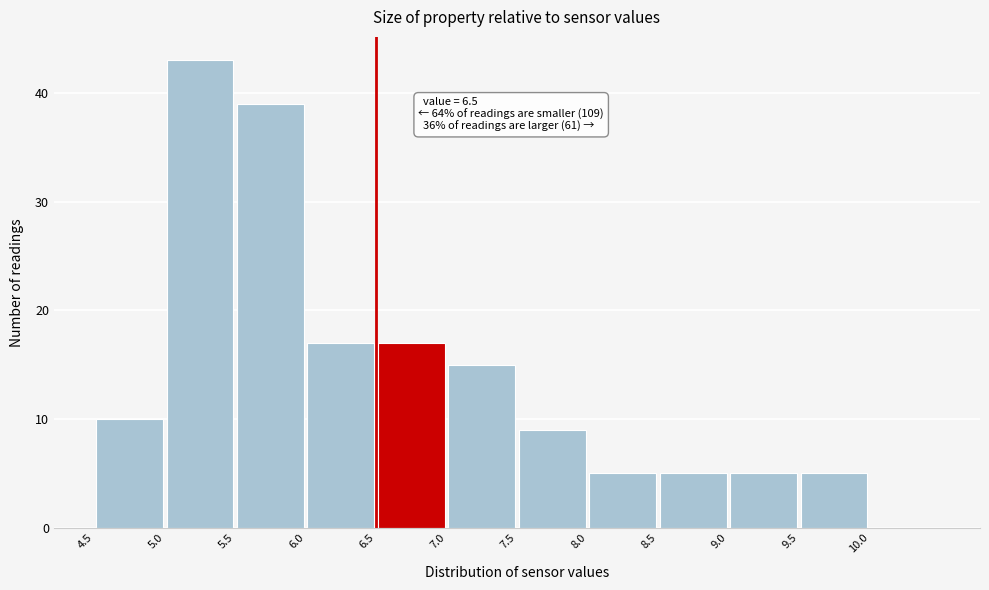

Which range on the x-axis has the tallest bar?

5.0 to 5.5